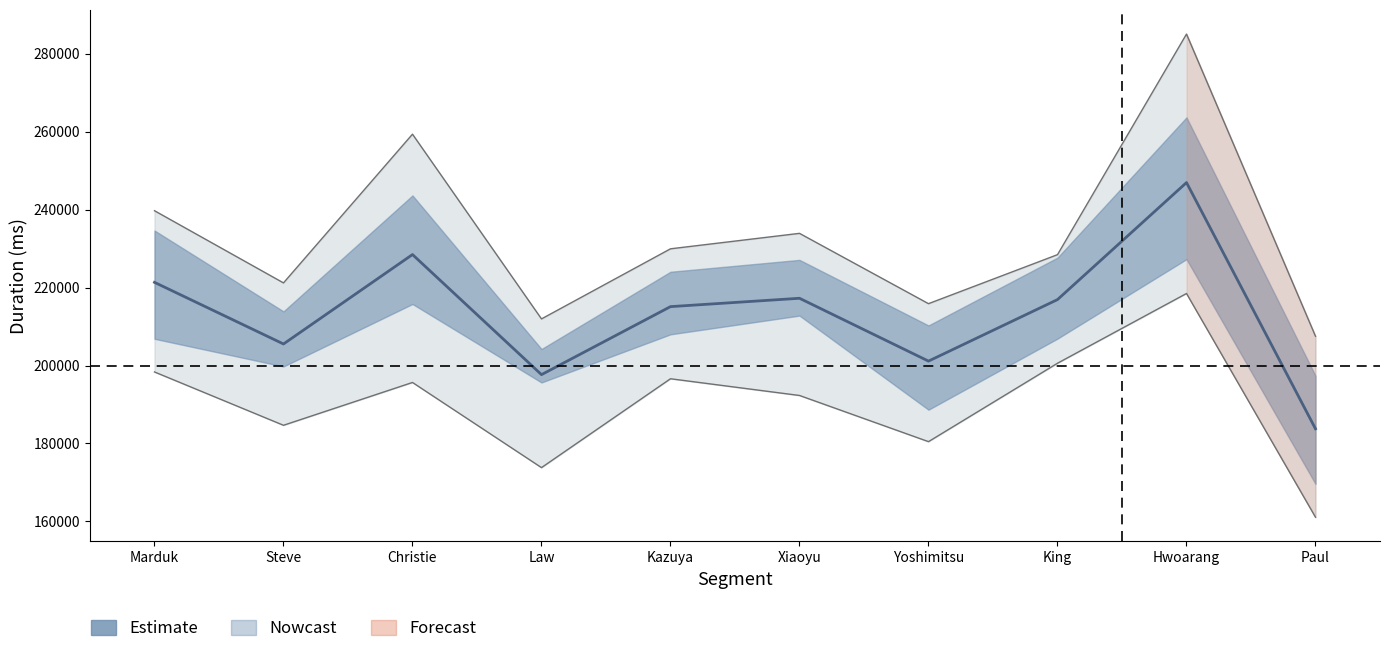

How many lines are shown in the chart?

1